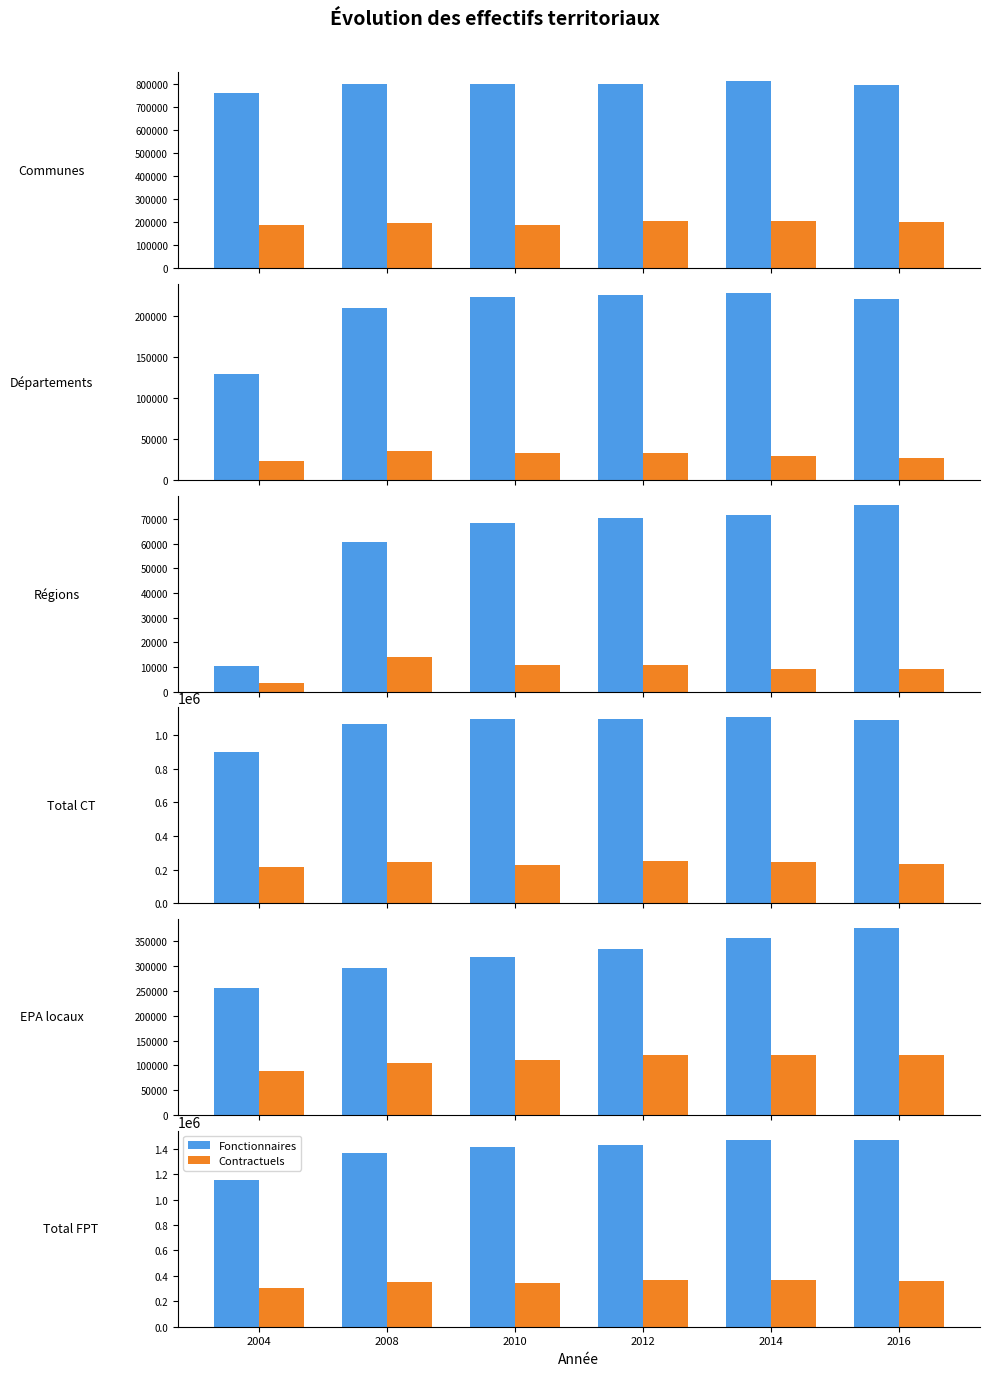

Does the chart contain stacked bars?

No